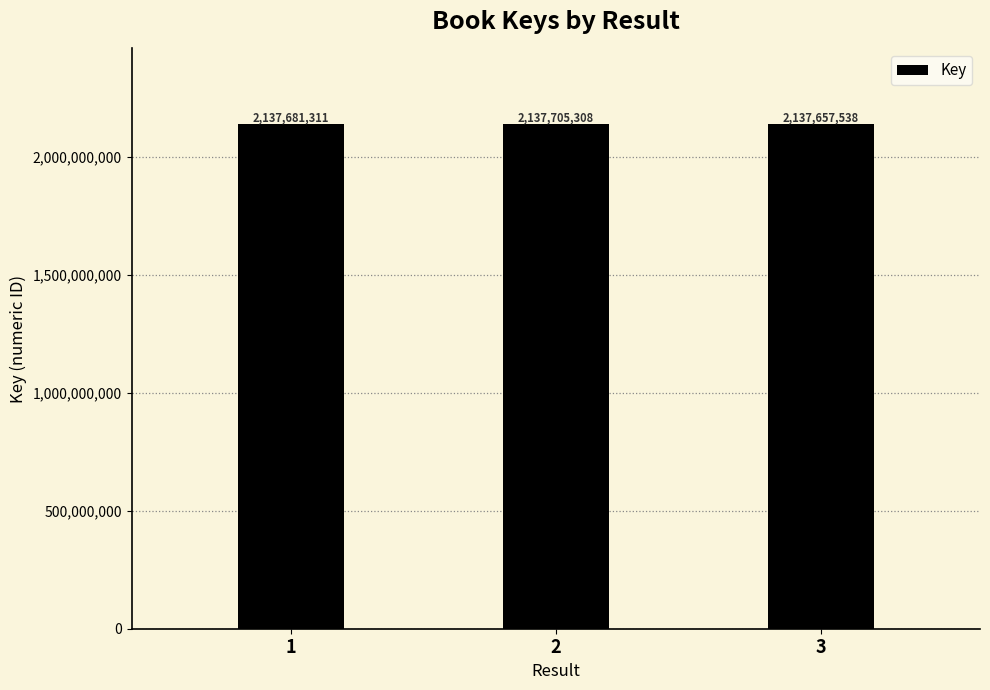

Count the number of data series in this chart.

1